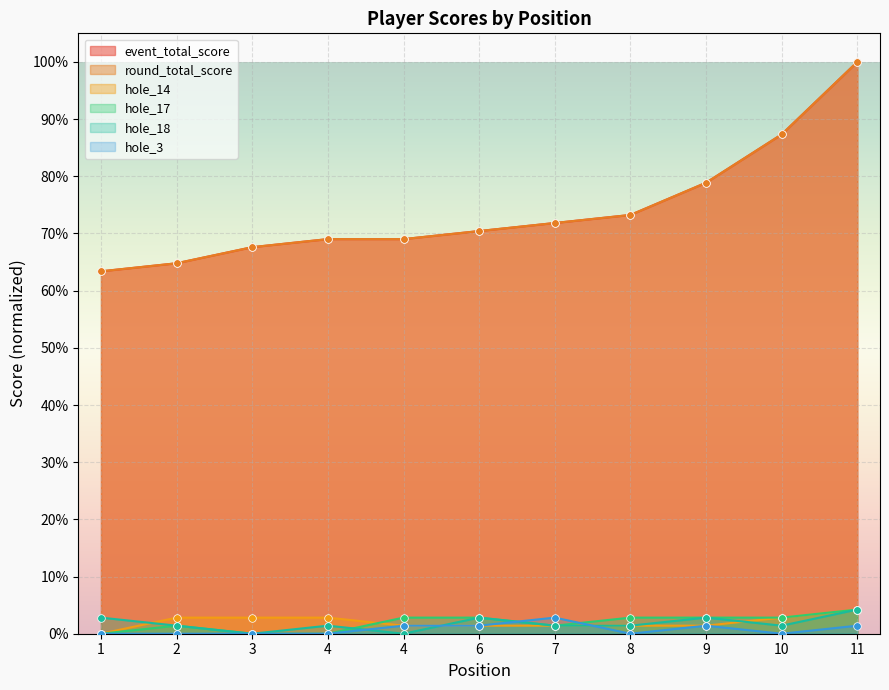

What are all the series names shown in the legend?

event_total_score, round_total_score, hole_14, hole_17, hole_18, hole_3